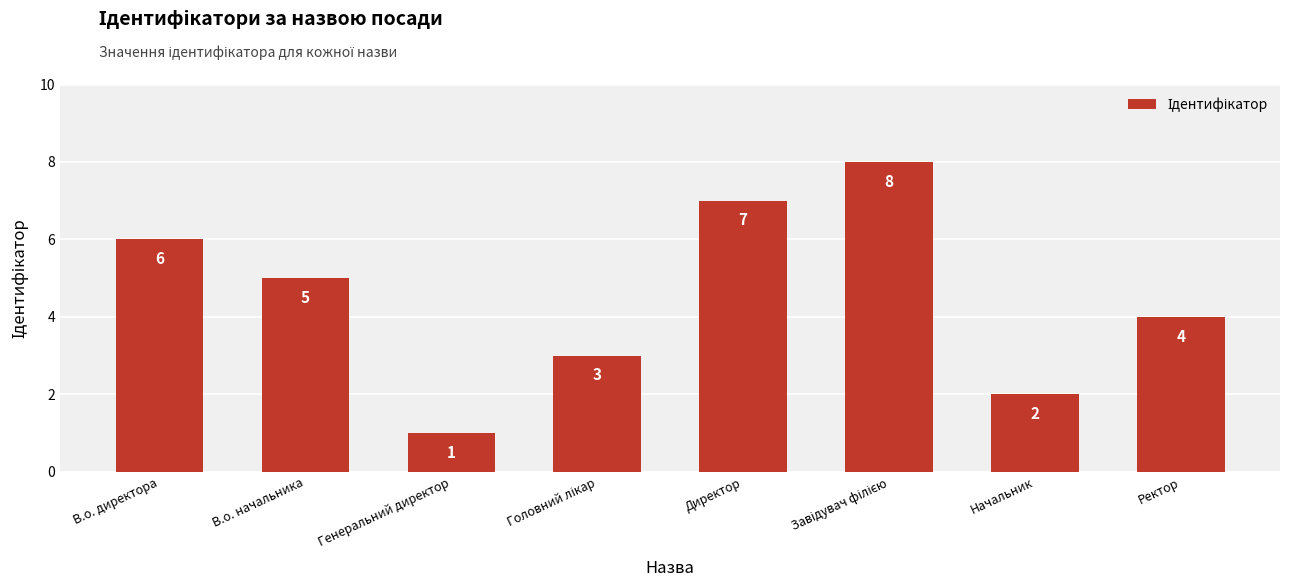

Reading right to left, extract all data points from this chart.

4	2	8	7	3	1	5	6